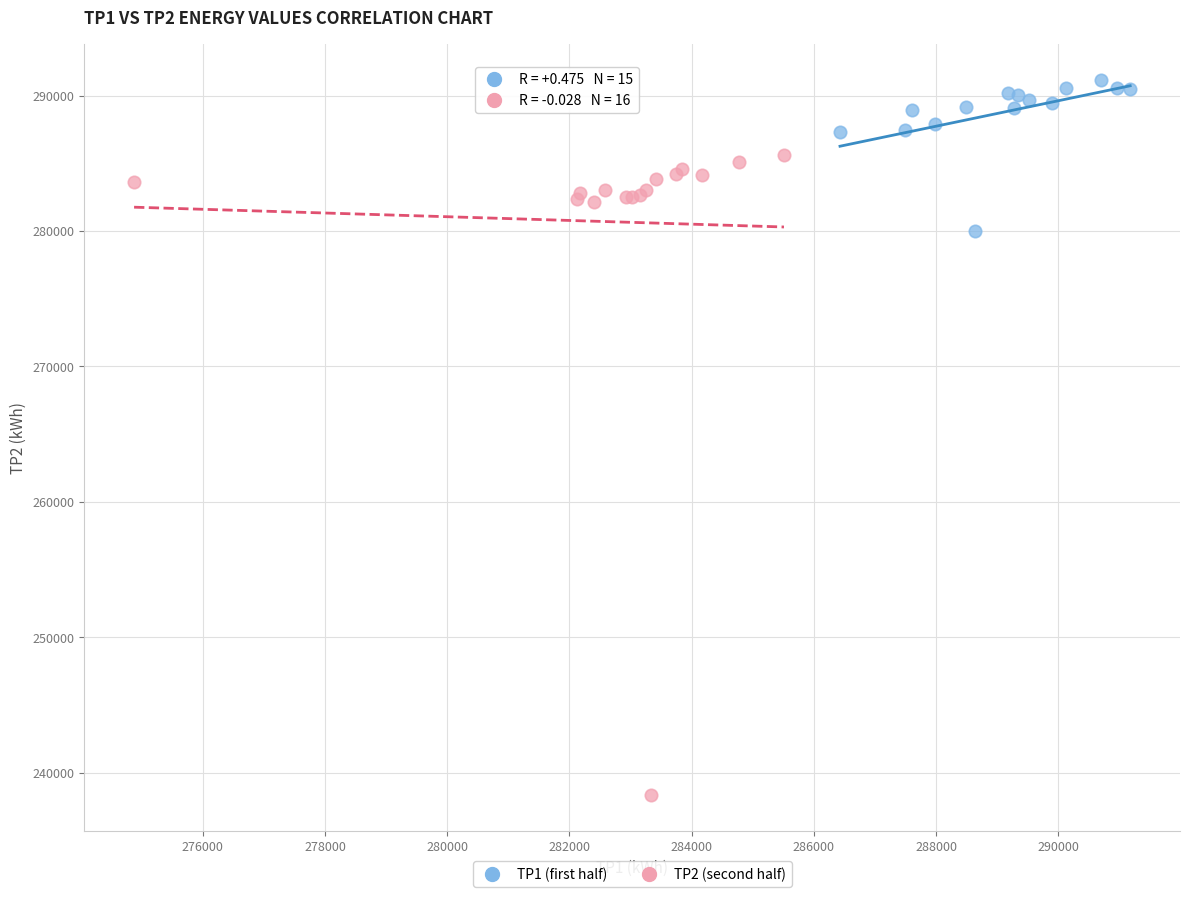

What are all the series names shown in the legend?

TP1 (first half), TP2 (second half)